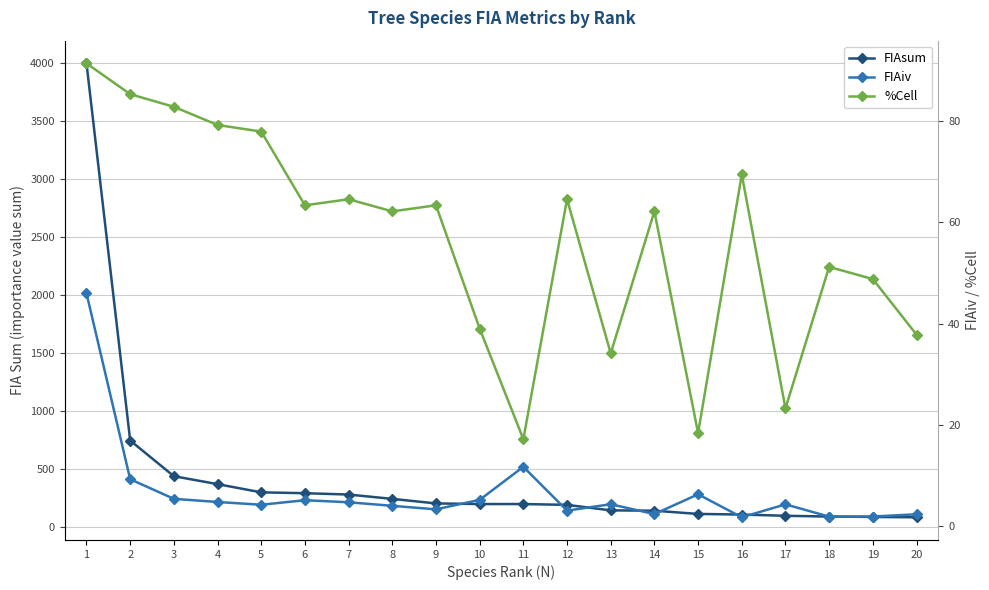

What is the difference between the highest and lowest values at 20?

82.1